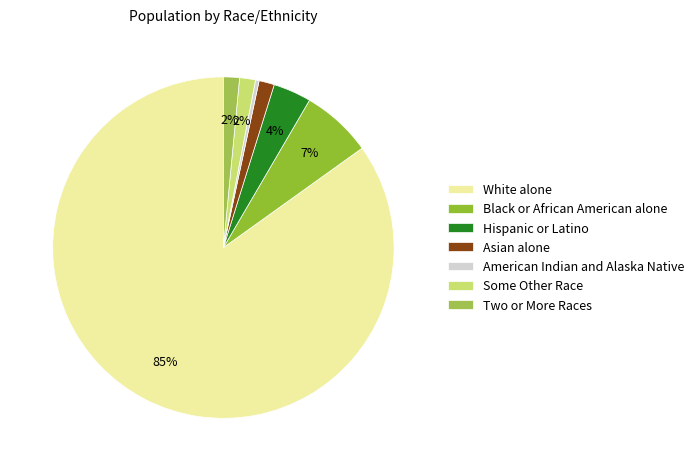

Combined, what portion of the pie is Asian alone and White alone?

86.4%